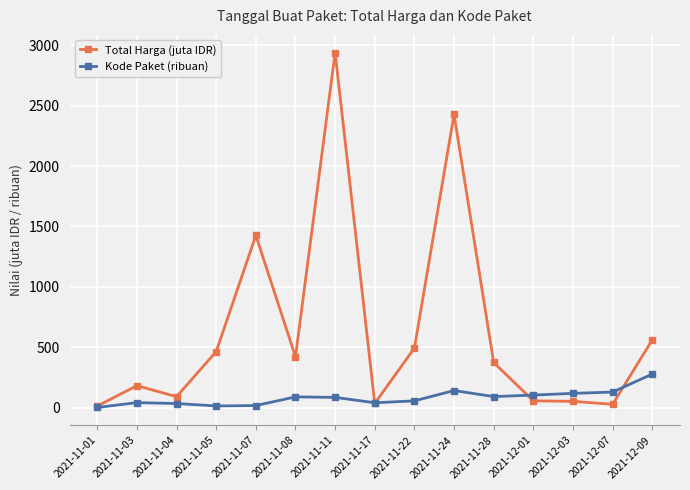

Which category has the highest value in the Total Harga (juta IDR) series?

2021-11-11